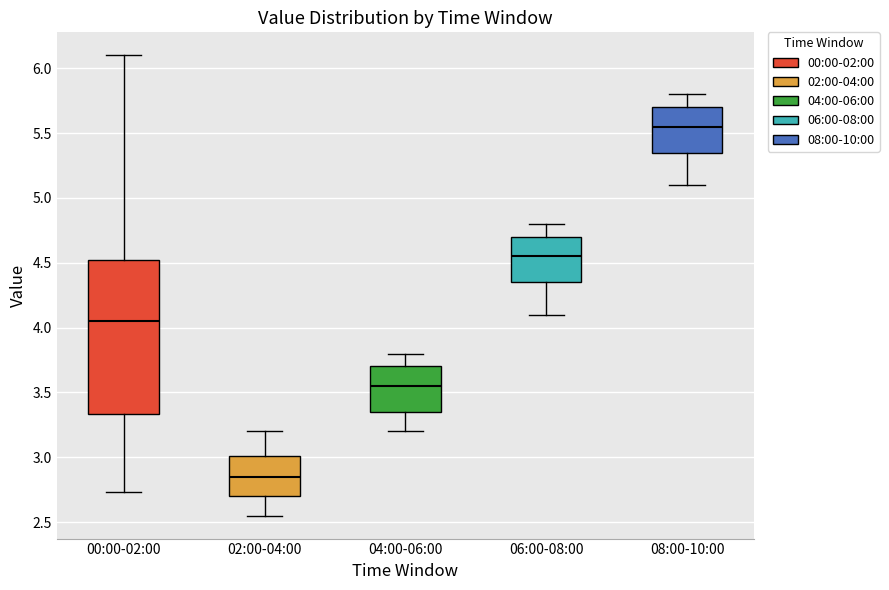

Comparing the boxes themselves (not the whiskers), which one is the tallest?

00:00-02:00